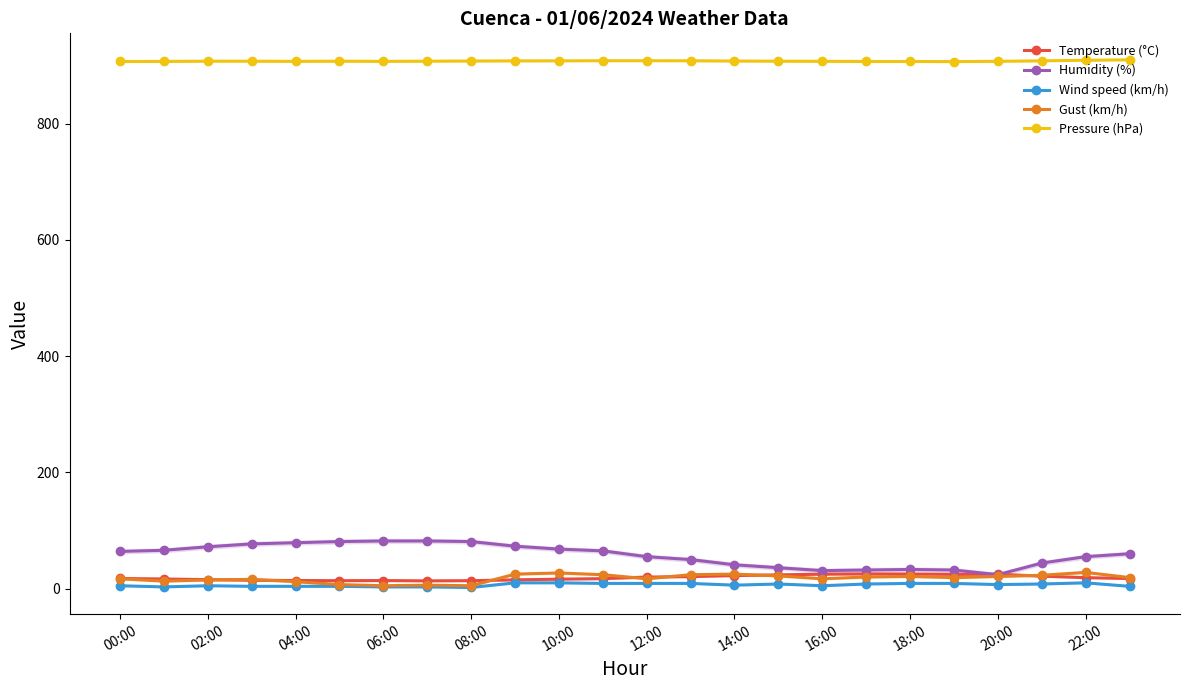

Does the chart display data point markers on the line(s)?

Yes